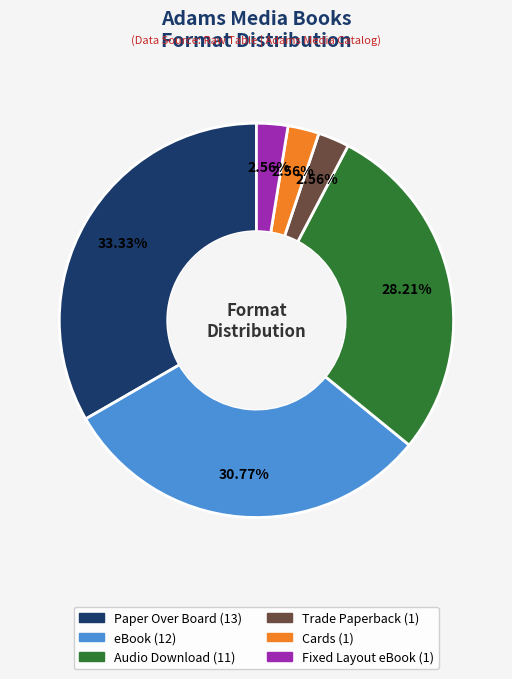

What is the largest slice in the pie chart?

Paper Over Board